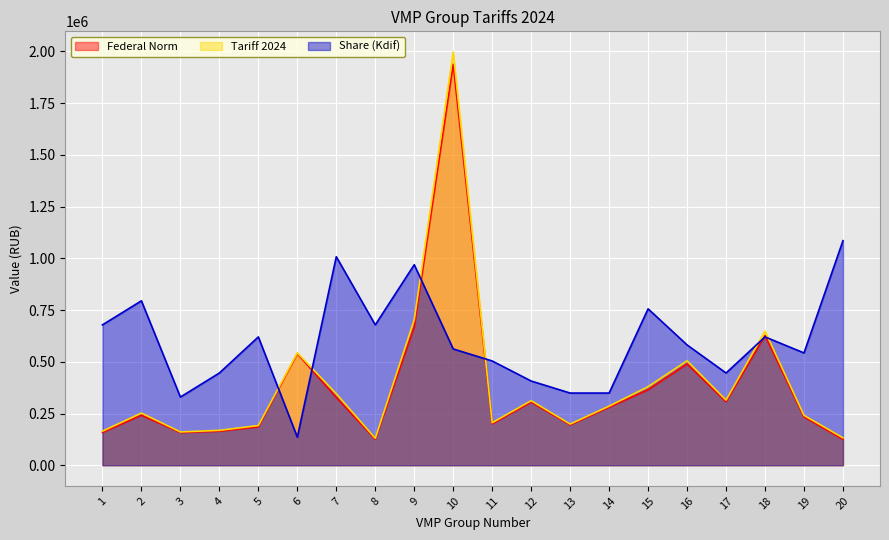

What is the value of the Tariff 2024 point at the 3rd from the left?

160898.7